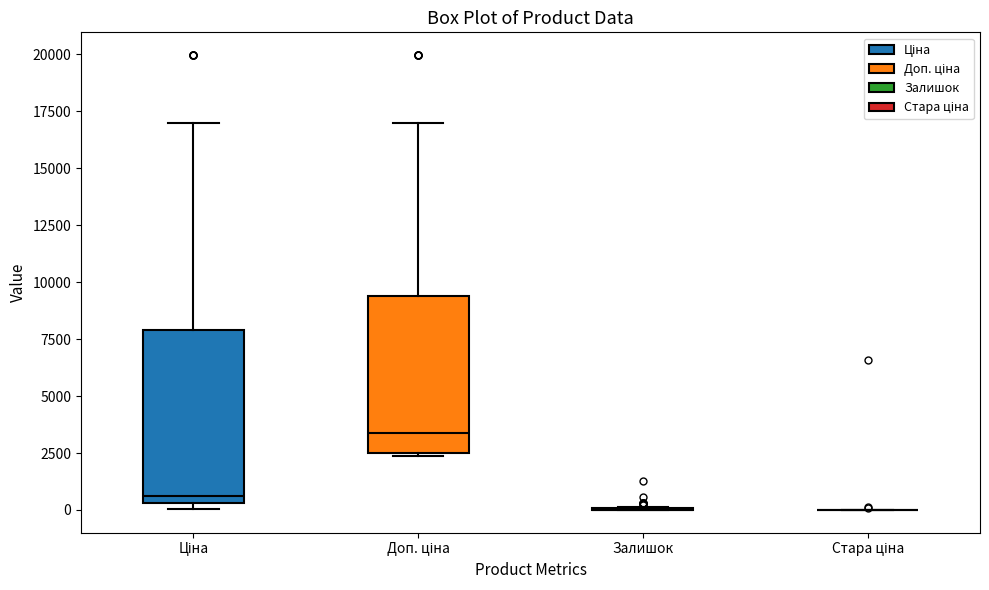

Which box is the tallest, from its lower edge to its upper edge?

Ціна